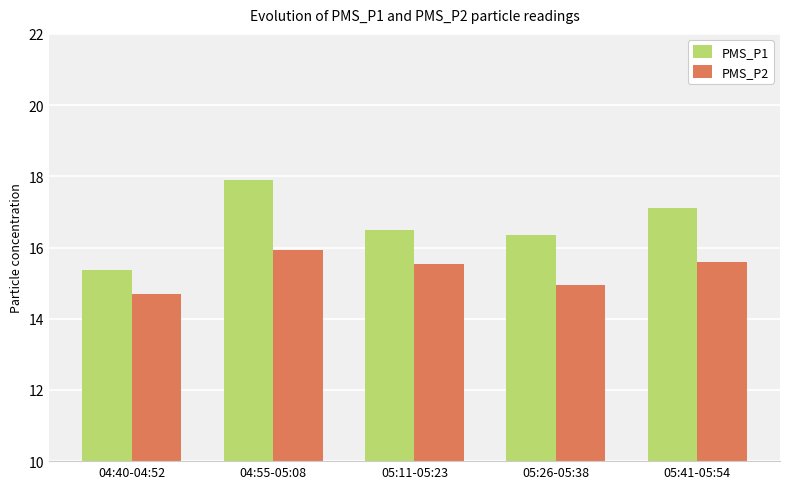

Rank the categories by PMS_P1 value from highest to lowest.

04:55-05:08, 05:41-05:54, 05:11-05:23, 05:26-05:38, 04:40-04:52